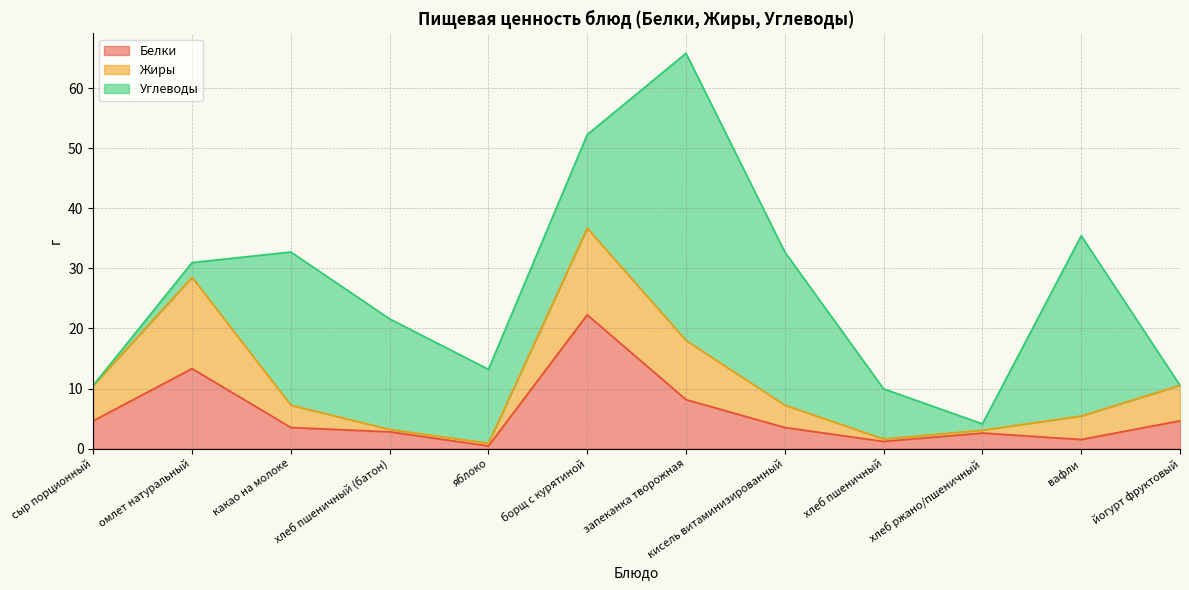

At how many categories does at least one series exceed 13?

7